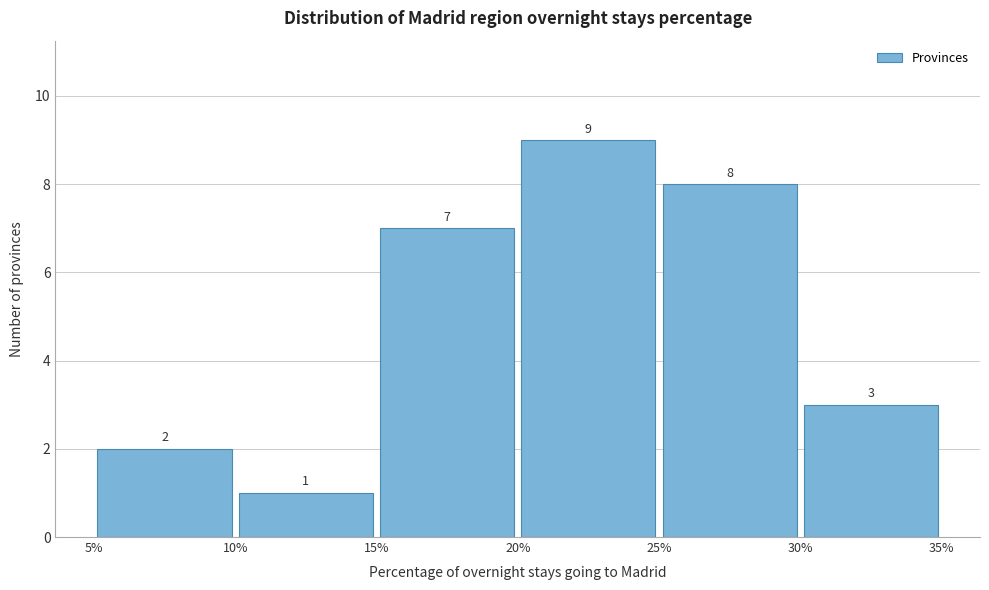

What is the height of the bar covering 25% to 30% on the x-axis?

8